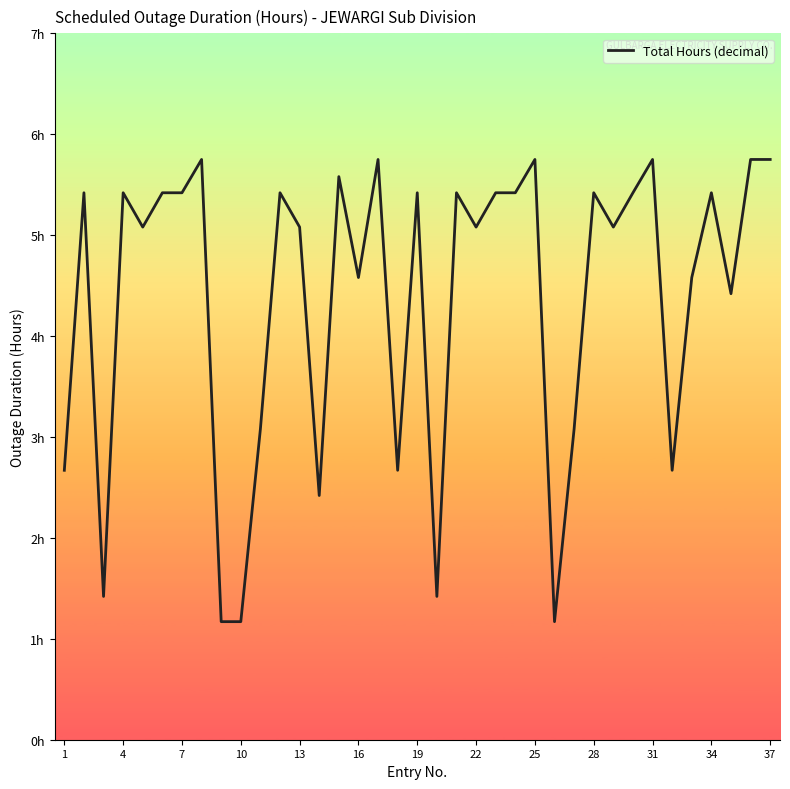

Is this an area chart (filled region under the line)?

No